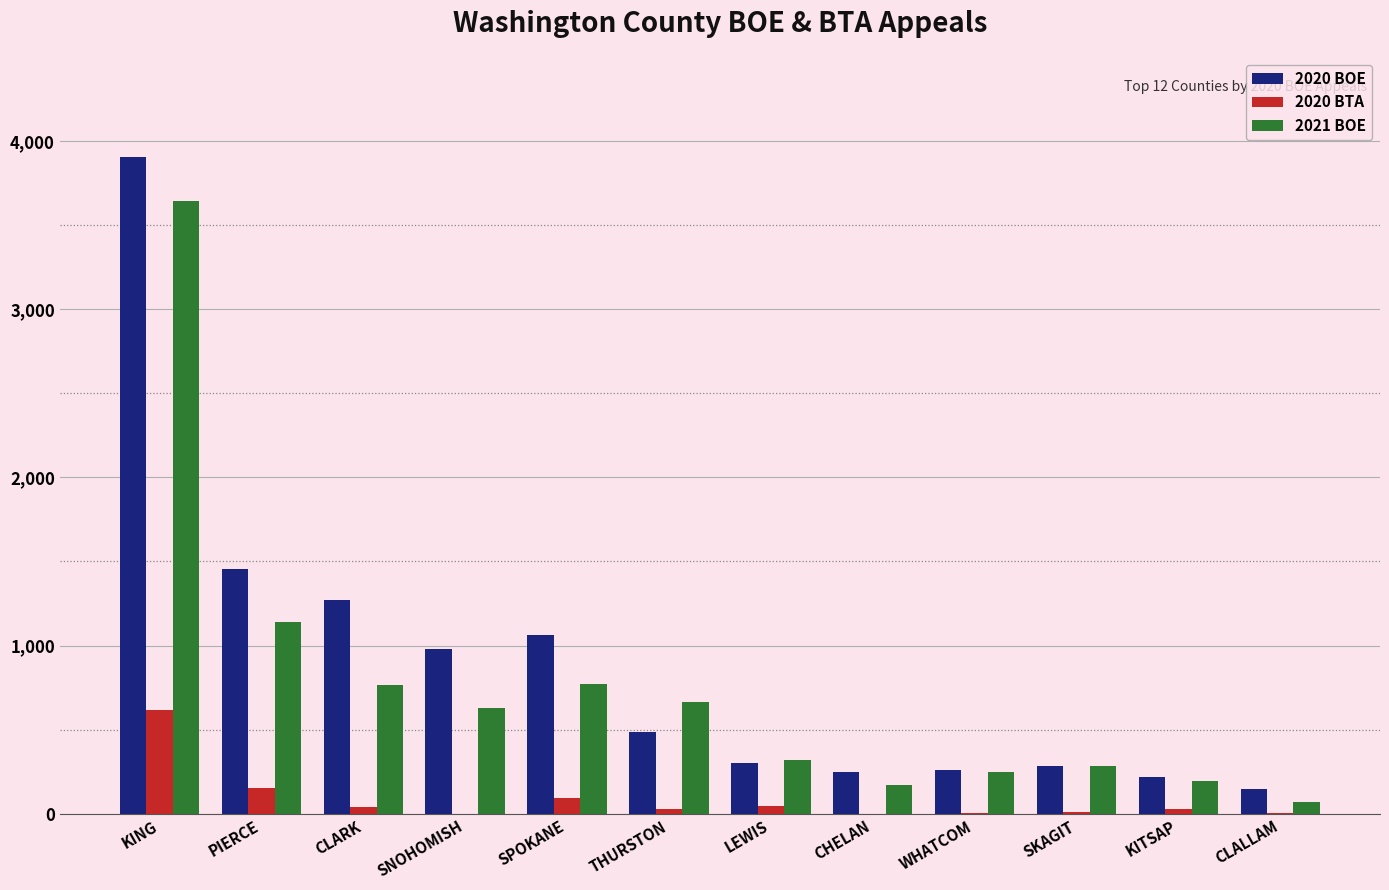

Is it true that 2020 BOE equals 145 at CLALLAM?

True